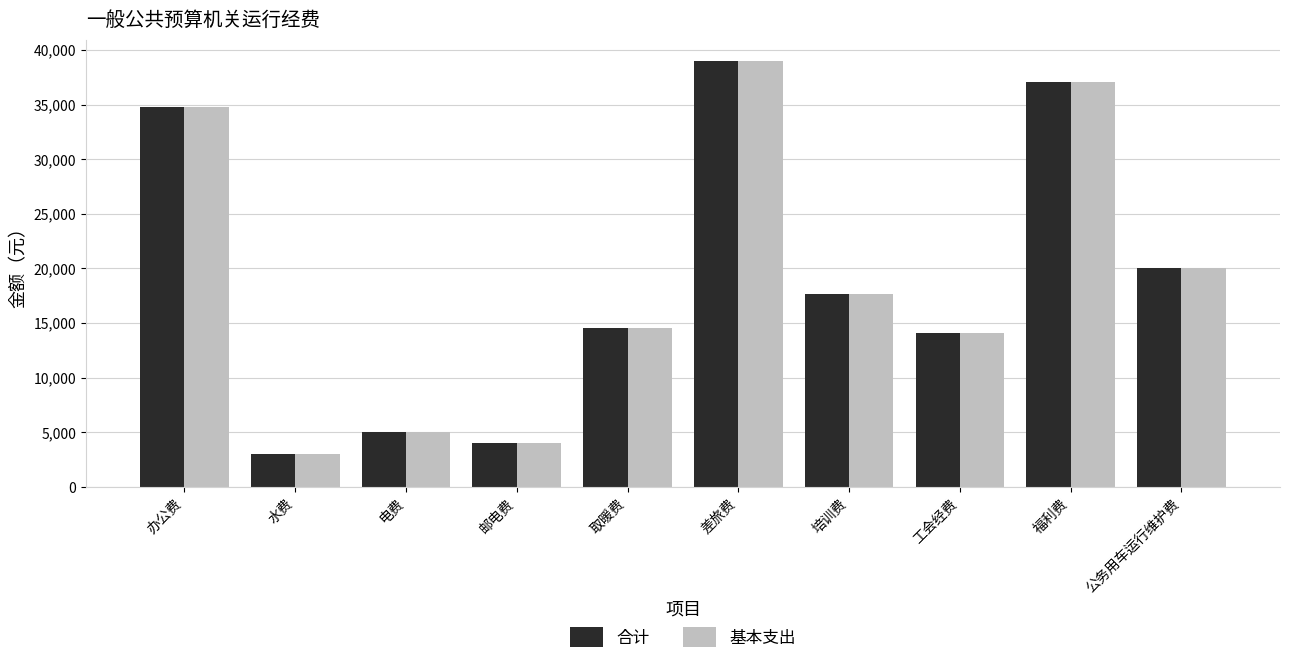

What are all the series names shown in the legend?

合计, 基本支出